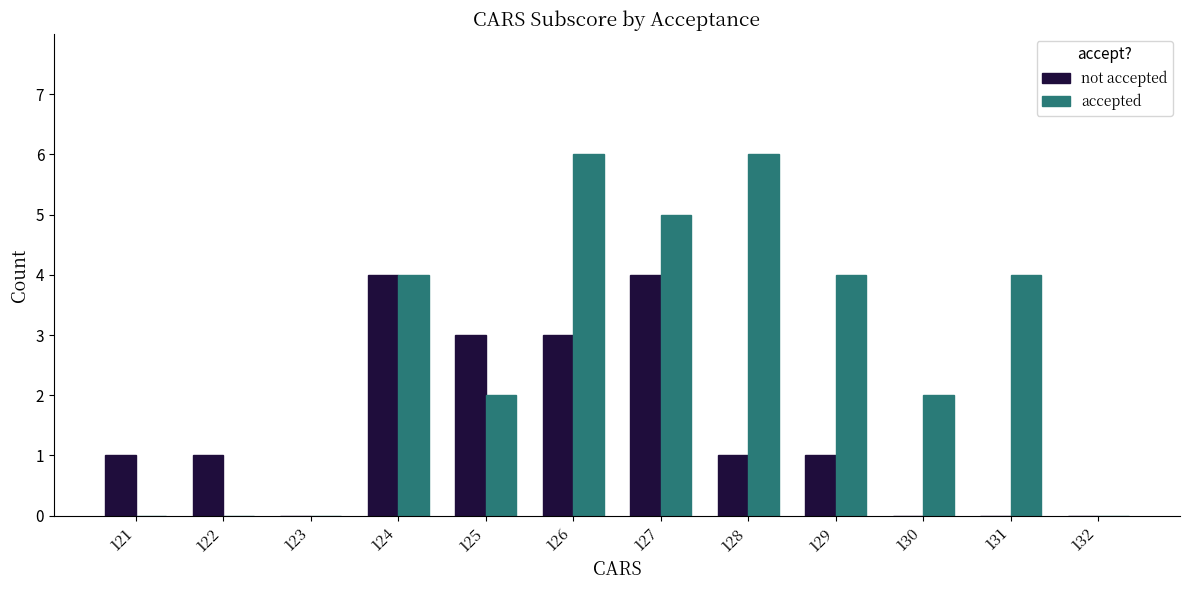

Between 127 and 130, which series saw the biggest shift?

not accepted